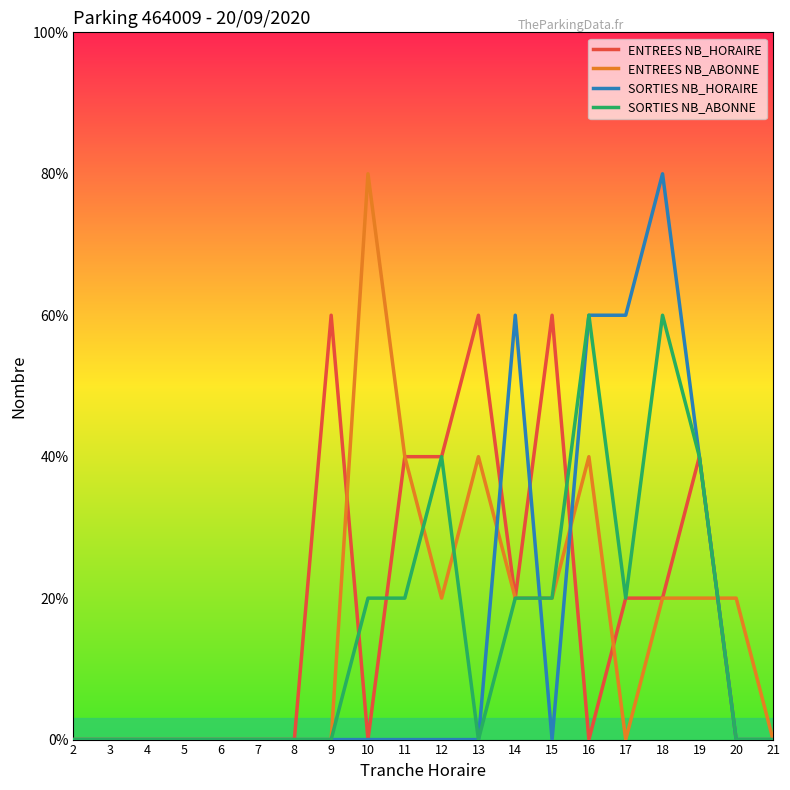

What are all the series names shown in the legend?

ENTREES NB_HORAIRE, ENTREES NB_ABONNE, SORTIES NB_HORAIRE, SORTIES NB_ABONNE